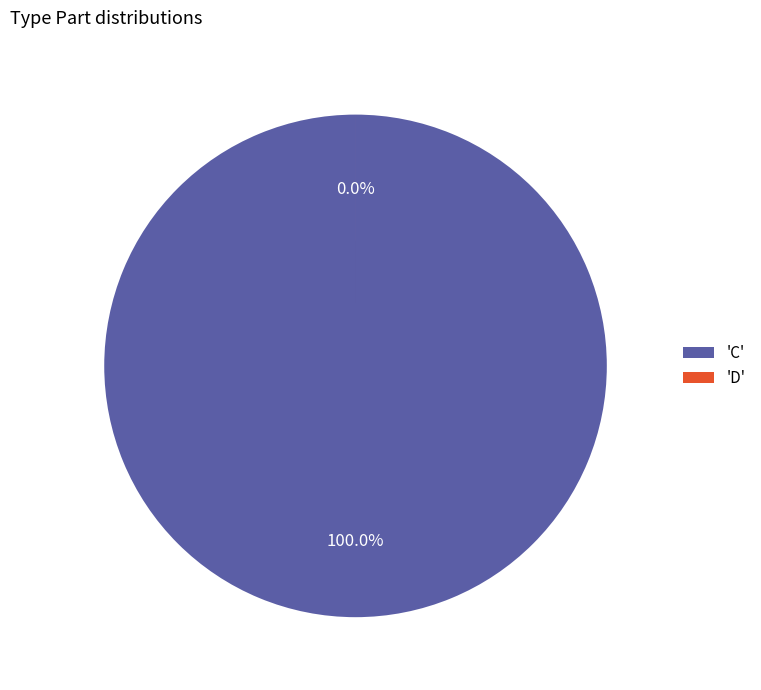

To the nearest percent, what percentage of the pie is C?

100%